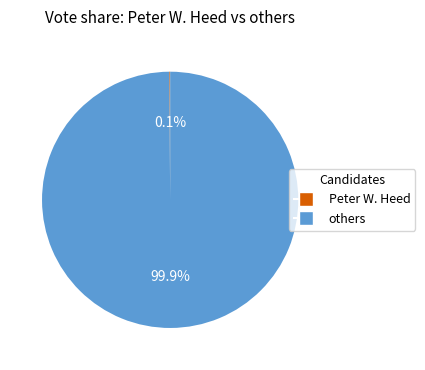

Does any single category account for the majority?

Yes